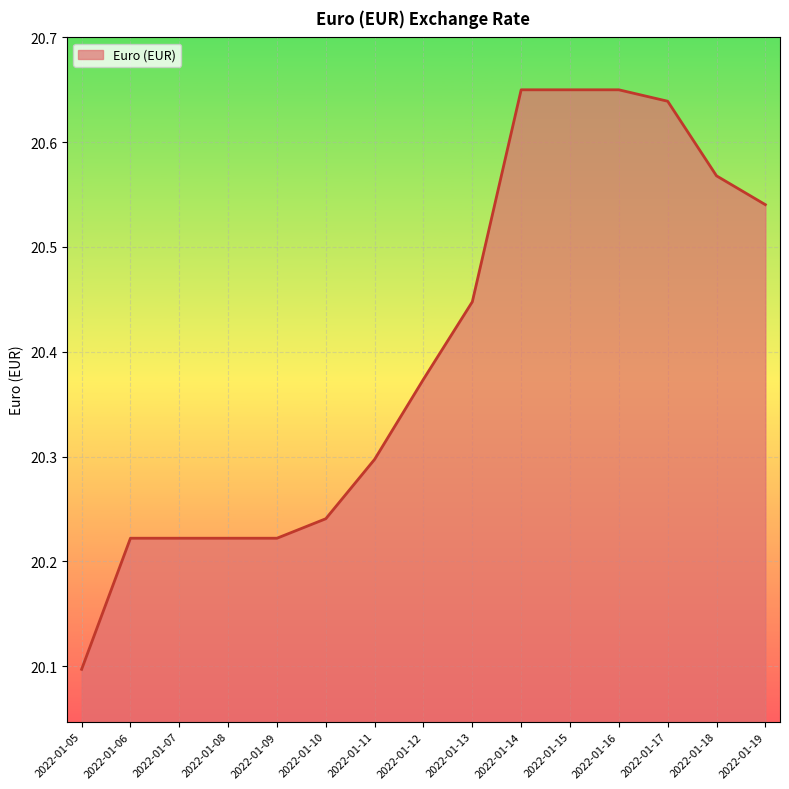

What is the difference between the maximum and minimum values?

0.6